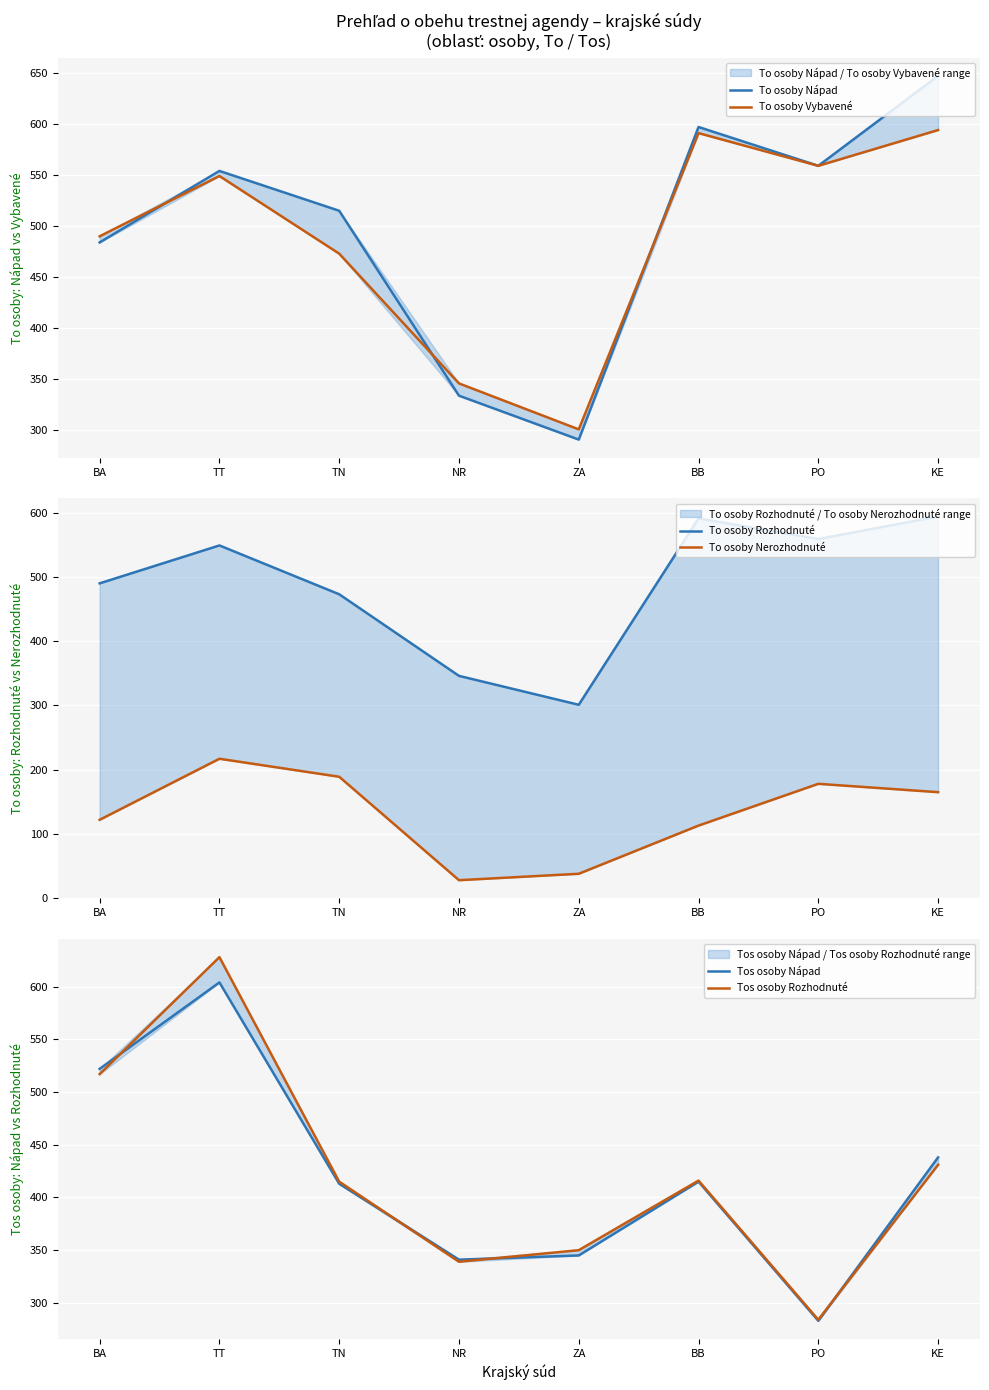

What is the lowest value of the To osoby Vybavené series?

301